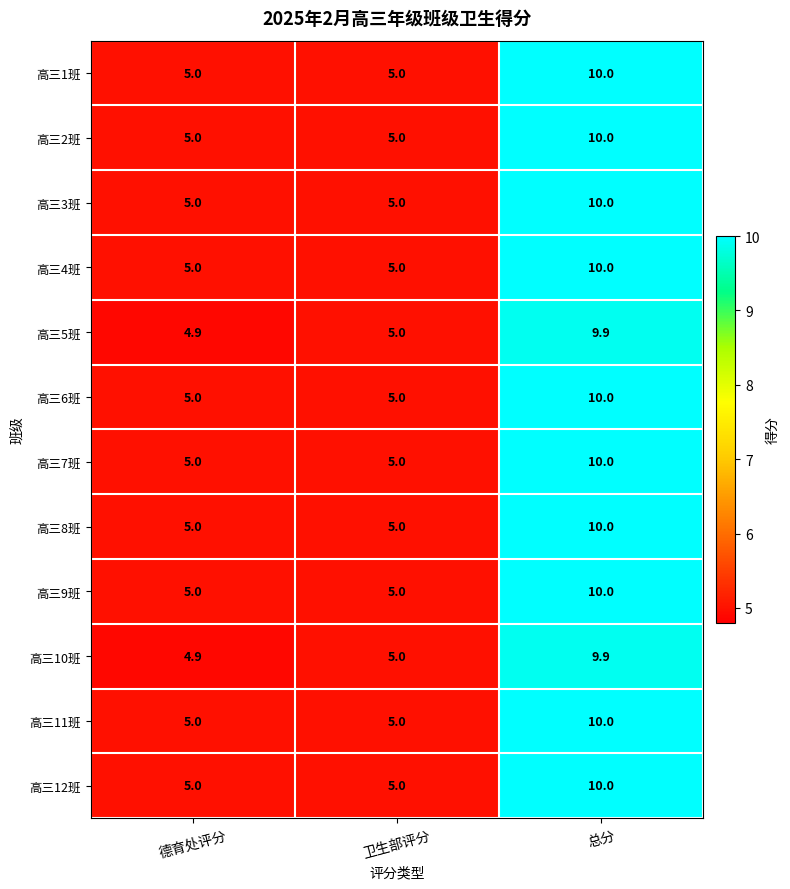

What is the maximum value for 高三2班?

10.0